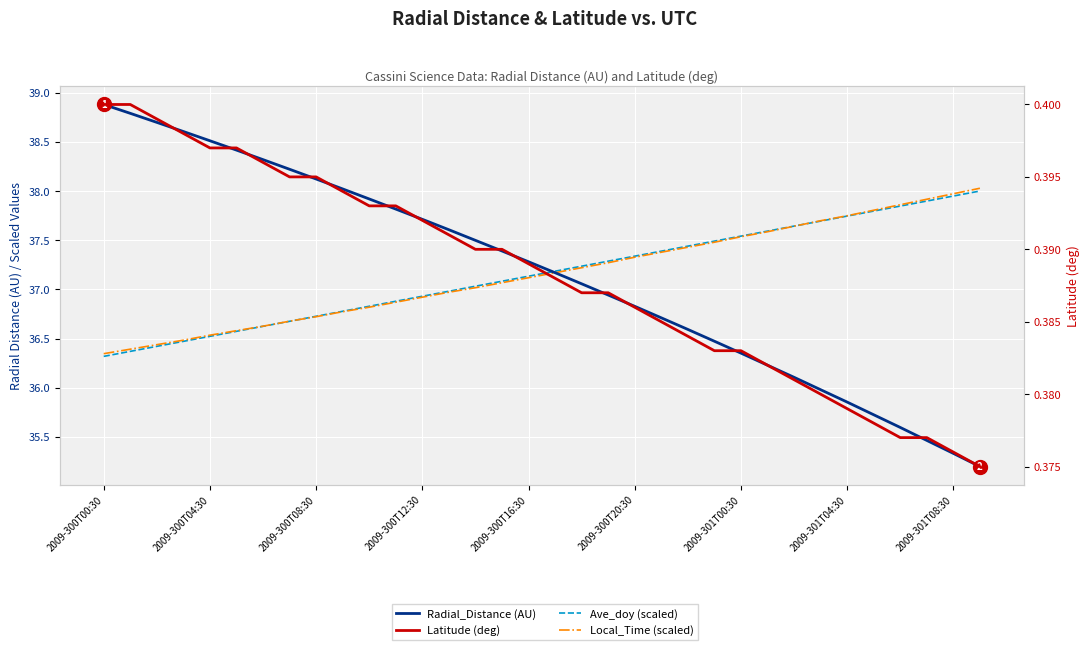

Is this an area chart (filled region under the line)?

No